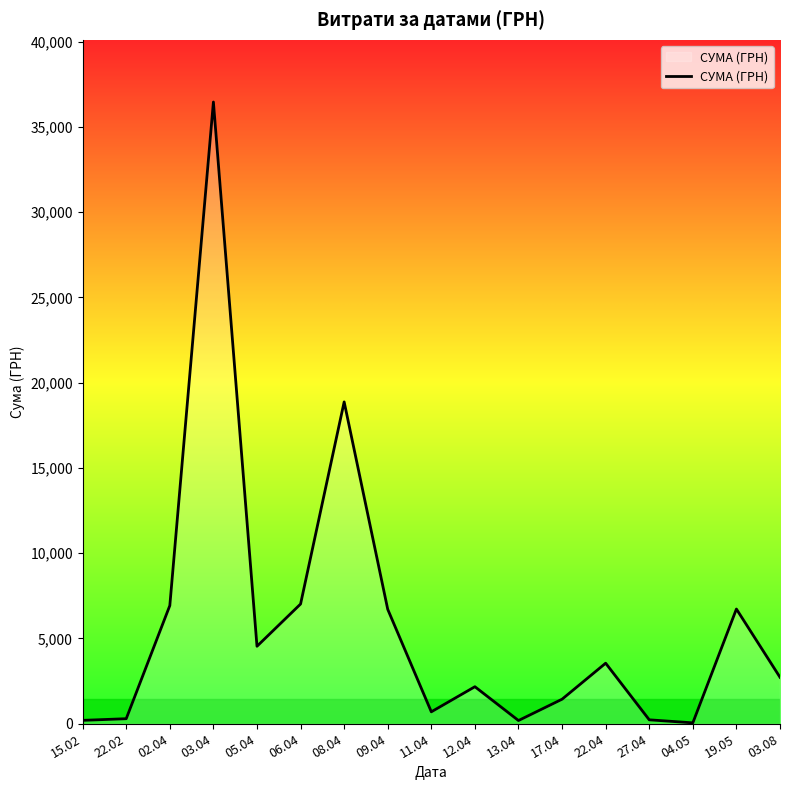

Which category has the highest value across all series?

03.04